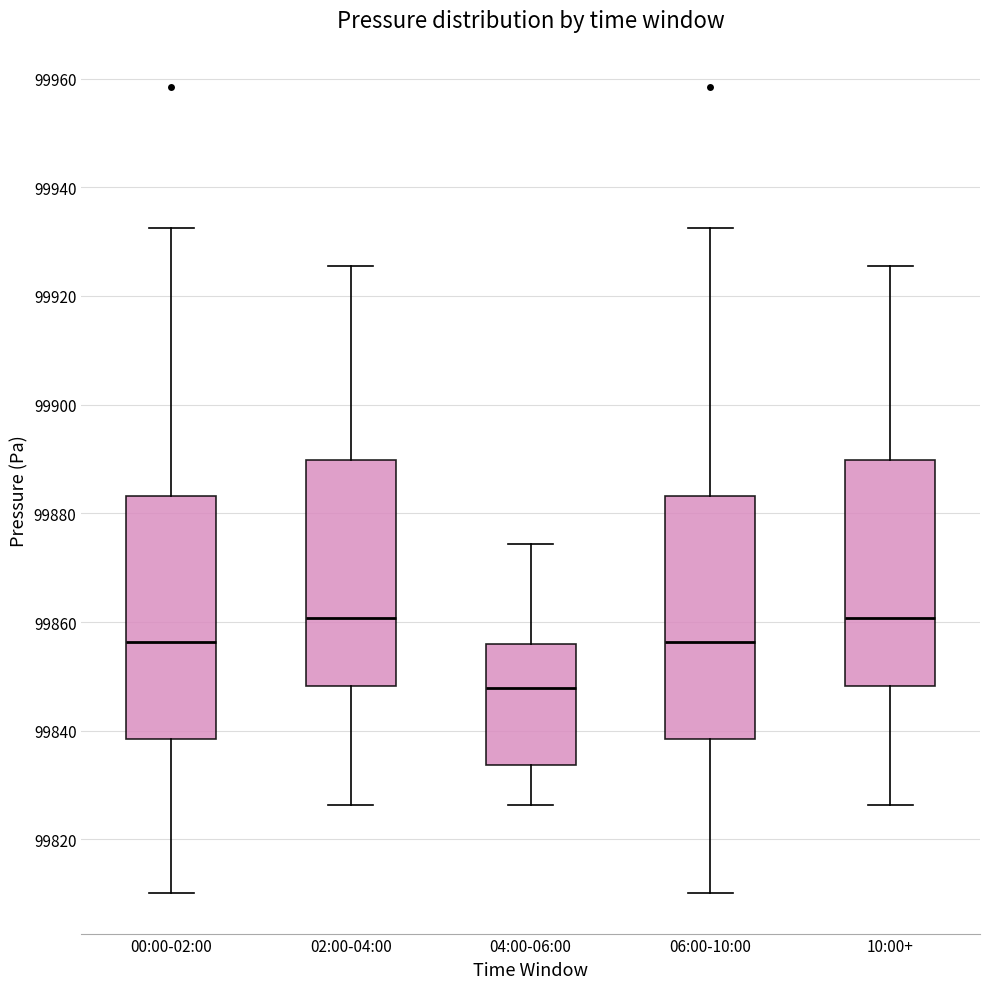

Reading left to right, read every box against the y-axis: the position of its median line, the range the box covers, and the ends of its whiskers. The values are not printed on the chart, so give them approximately, as read against the axis.

00:00-02:00: median 99856, box 99838 to 99884, whiskers 99810 to 99932
02:00-04:00: median 99860, box 99848 to 99890, whiskers 99826 to 99926
04:00-06:00: median 99848, box 99834 to 99856, whiskers 99826 to 99874
06:00-10:00: median 99856, box 99838 to 99884, whiskers 99810 to 99932
10:00+: median 99860, box 99848 to 99890, whiskers 99826 to 99926